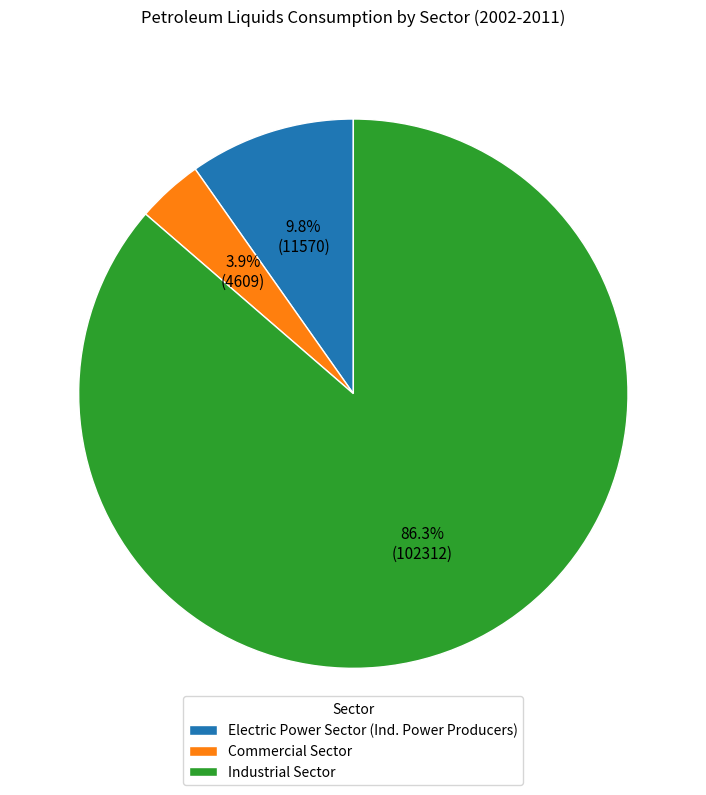

Count the number of slices in the pie.

3